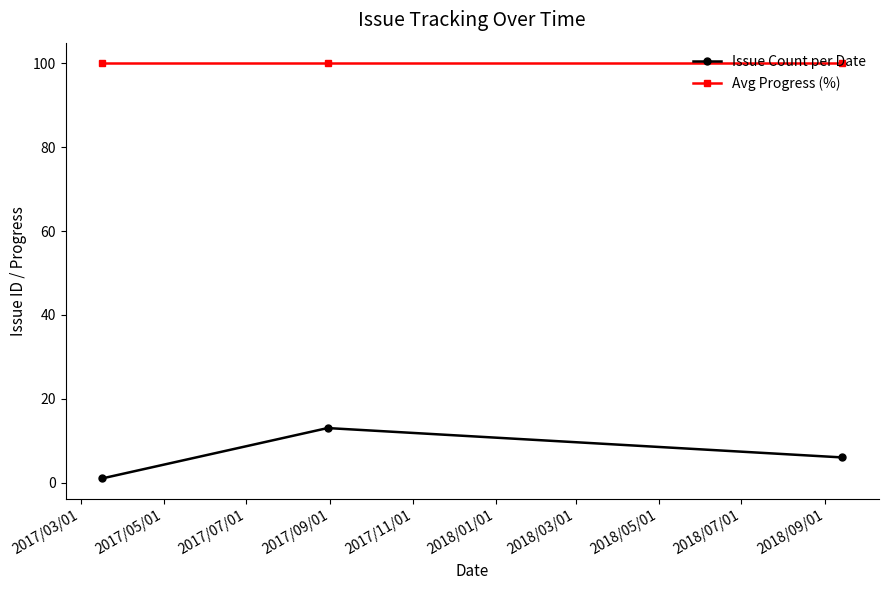

What is the greatest value displayed?

100